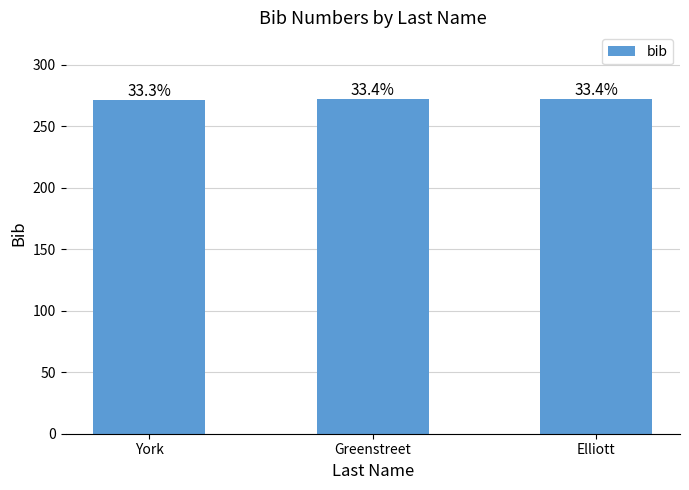

Does the chart contain any negative values?

No